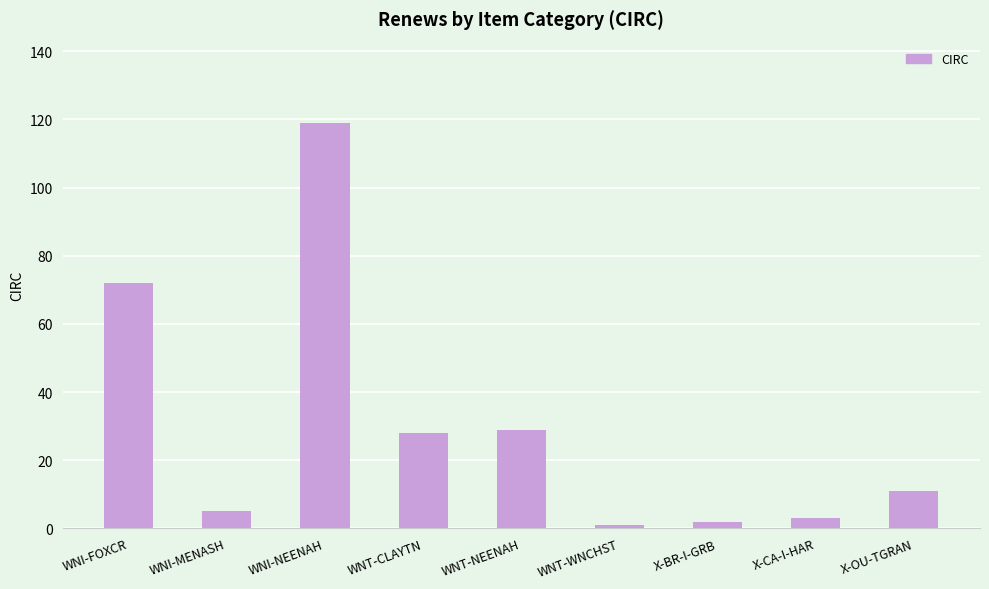

What position from the right is WNT-WNCHST?

4